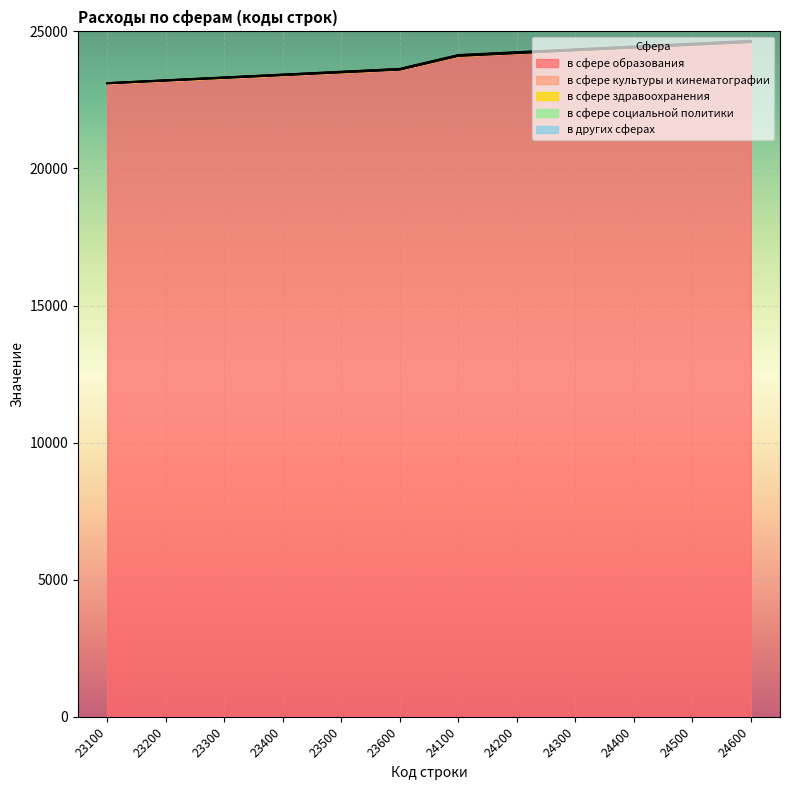

What is the maximum value for в сфере образования?

24600